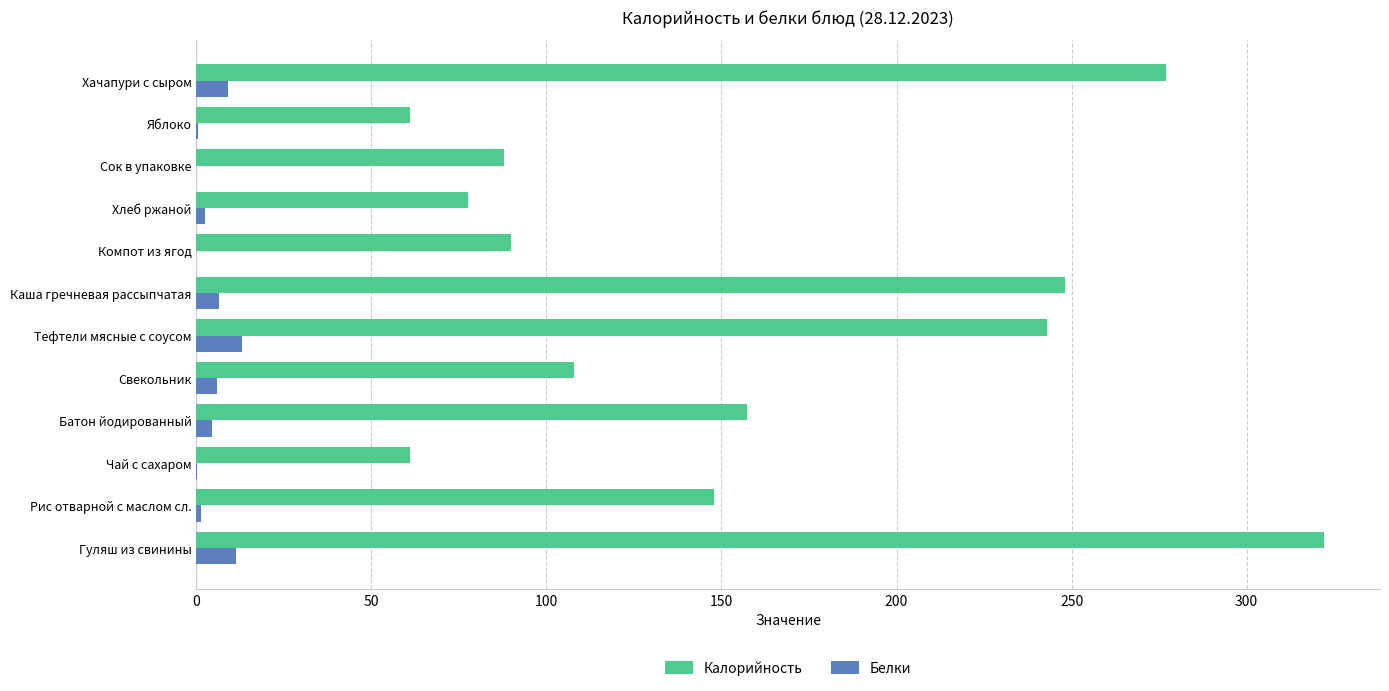

Which series changed the most between Сок в упаковке and Хачапури с сыром?

Калорийность